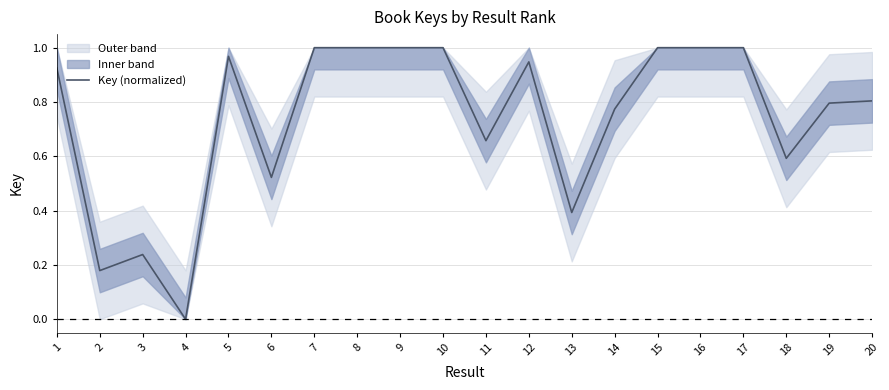

The chart shows a value of 1.1 at 20. True or false?

False